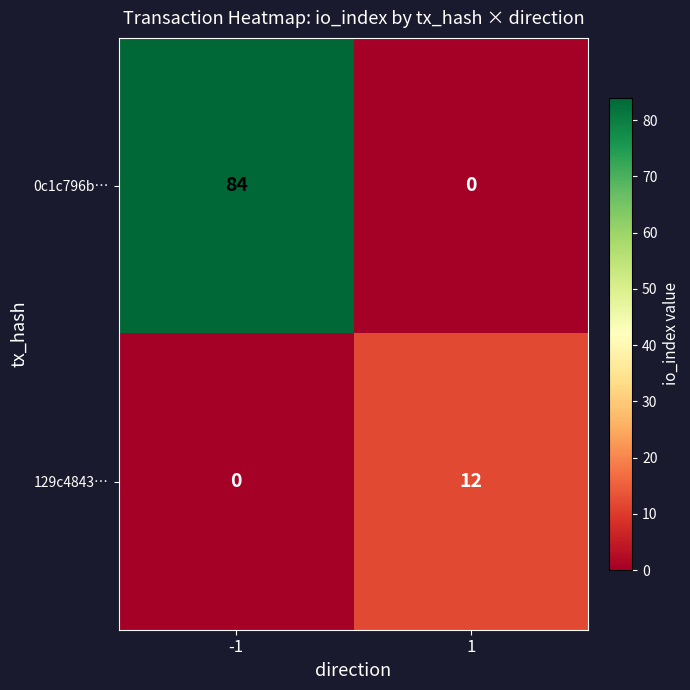

Between -1 and 1, which series saw the biggest shift?

0c1c796b…